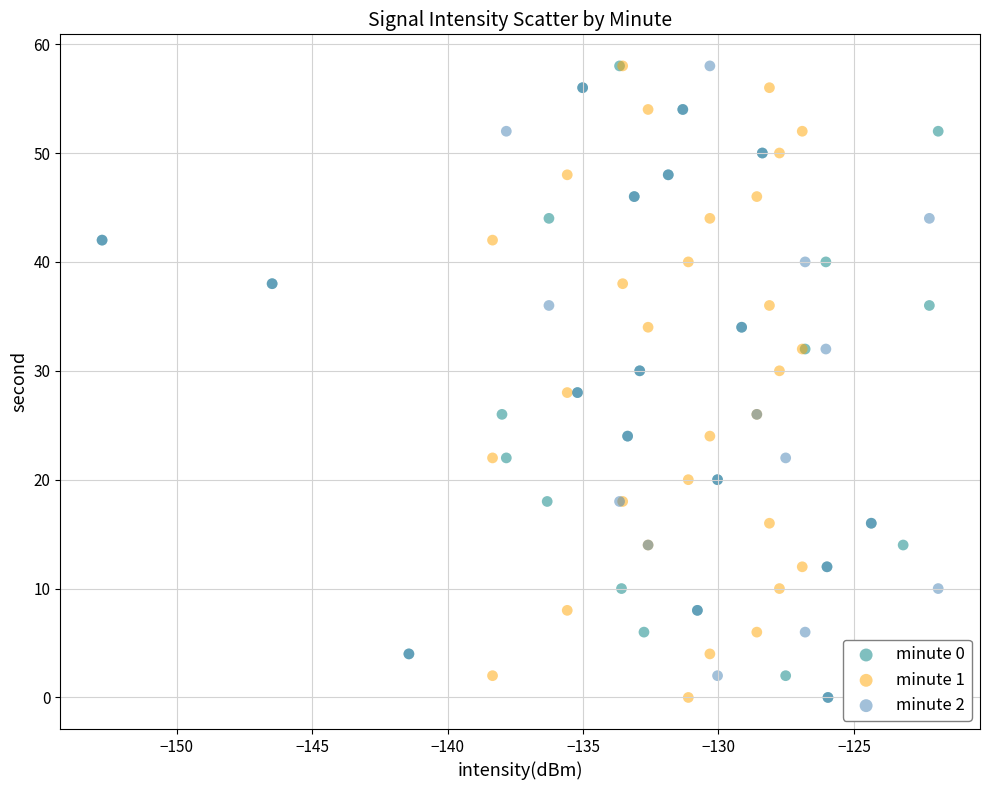

What are all the series names shown in the legend?

minute 0, minute 1, minute 2